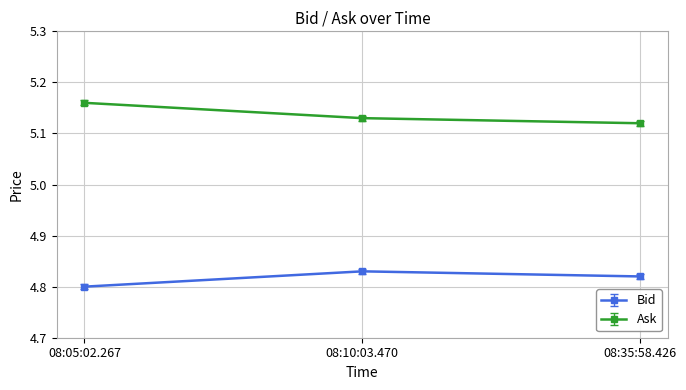

At which label is Ask closest to 5?

08:35:58.426